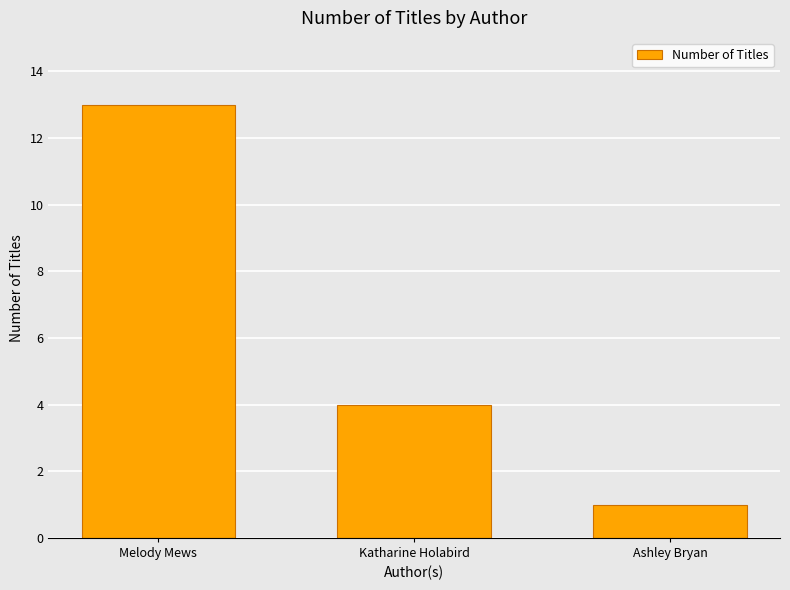

List the labels in order of value, smallest first.

Ashley Bryan, Katharine Holabird, Melody Mews